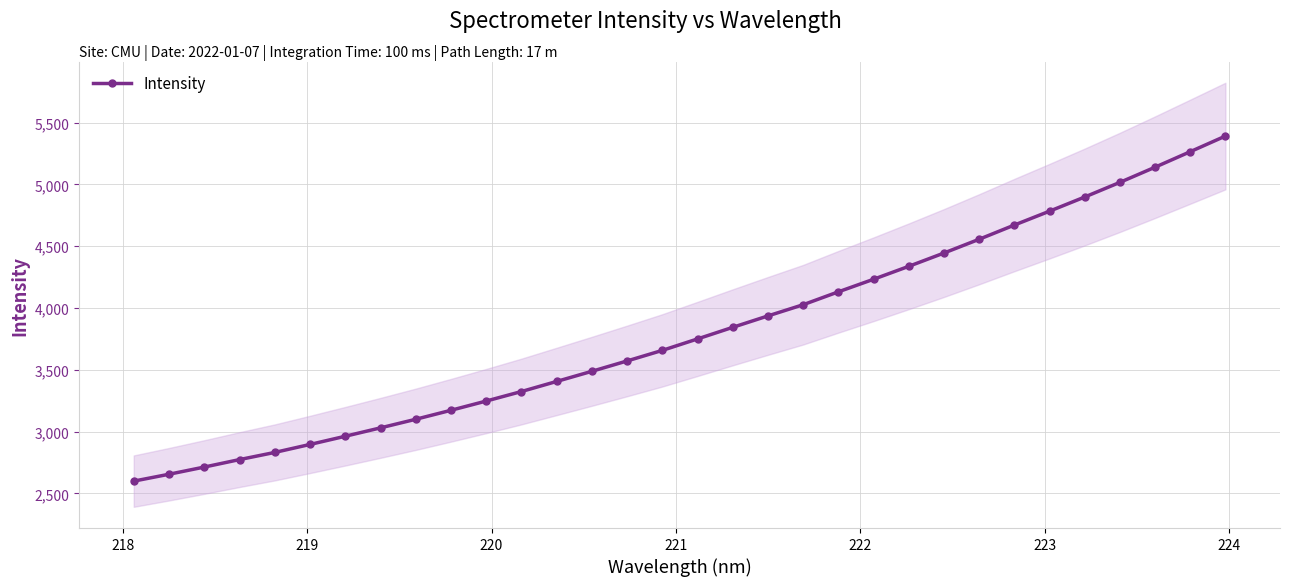

What is the value of the Intensity point at the 25th from the left?

4556.8